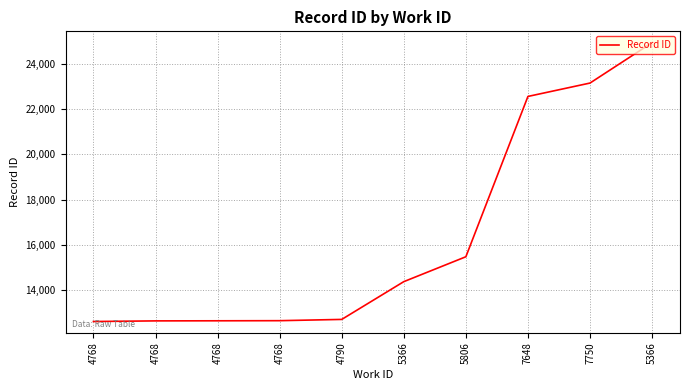

Reading left to right, list all the values displayed in this chart.

4768=12619	4768=12647	4768=12651	4768=12656	4790=12712	5366=14379	5806=15478	7648=22554	7750=23145	5366=24928